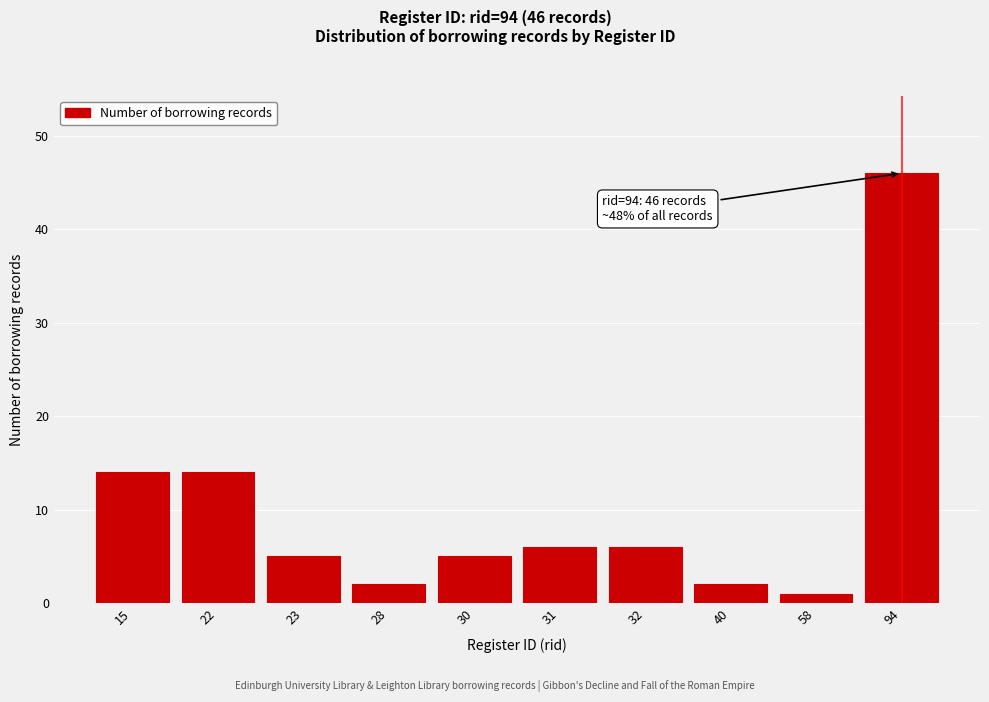

Reading left to right, what are all the values shown in this chart?

15=14	22=14	23=5	28=2	30=5	31=6	32=6	40=2	58=1	94=46